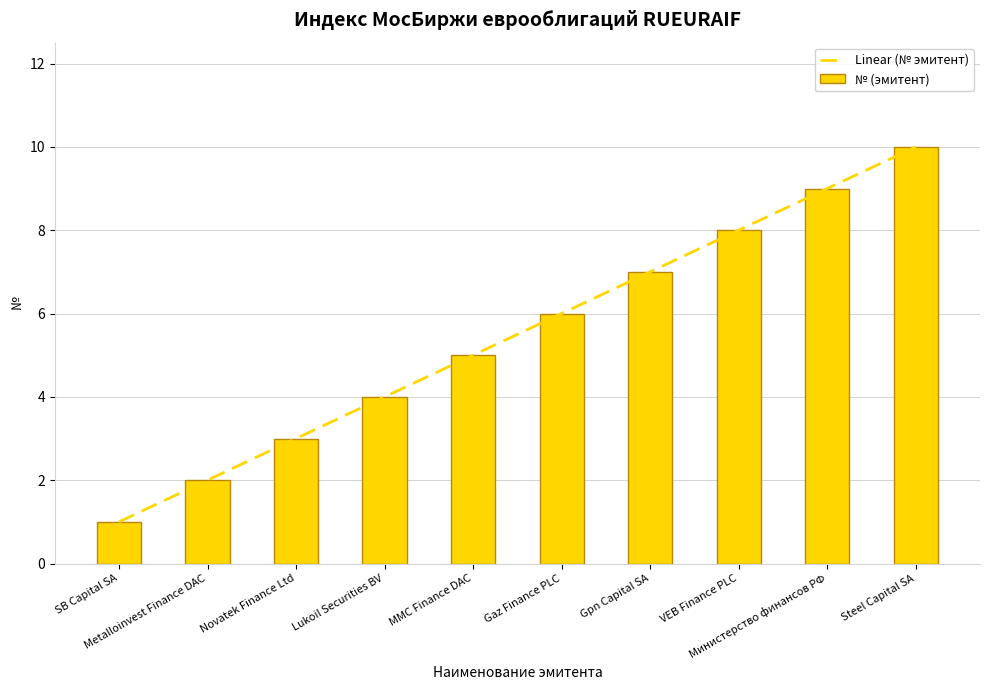

What is the difference between the maximum and minimum values in the Linear (№ эмитент) series?

9.0